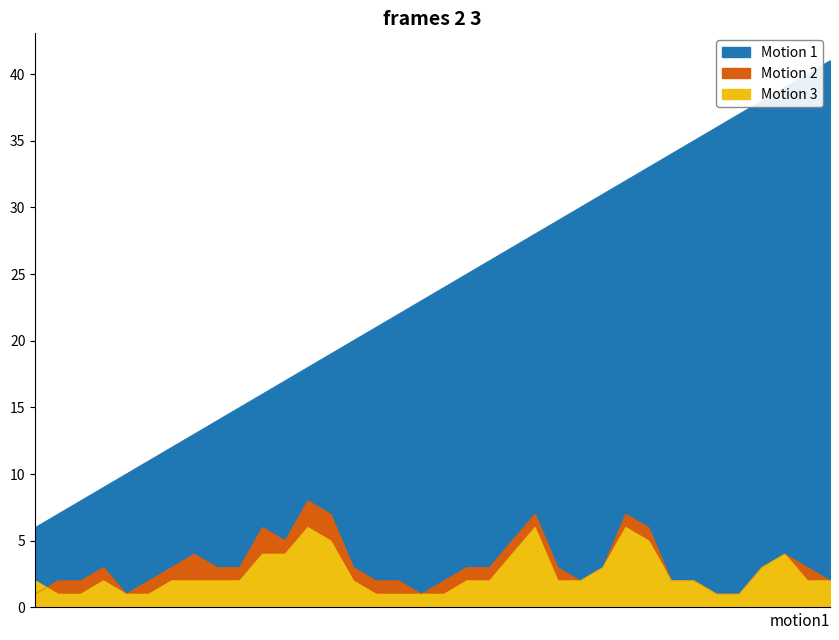

What is the difference between the second highest and second lowest values in the Motion 2 series?

6